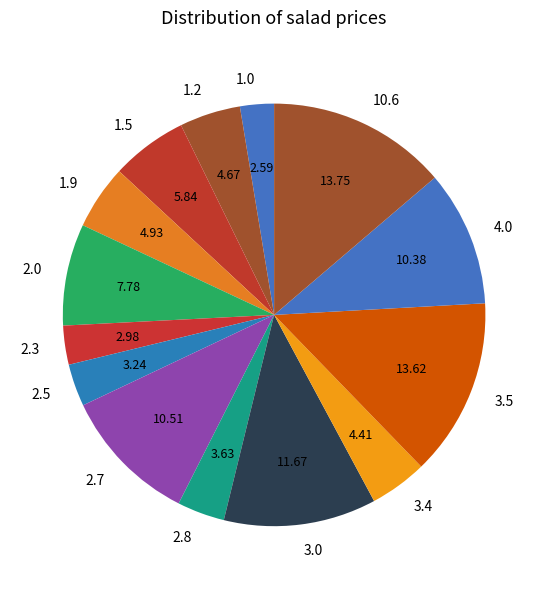

How many slices are in this pie chart?

14